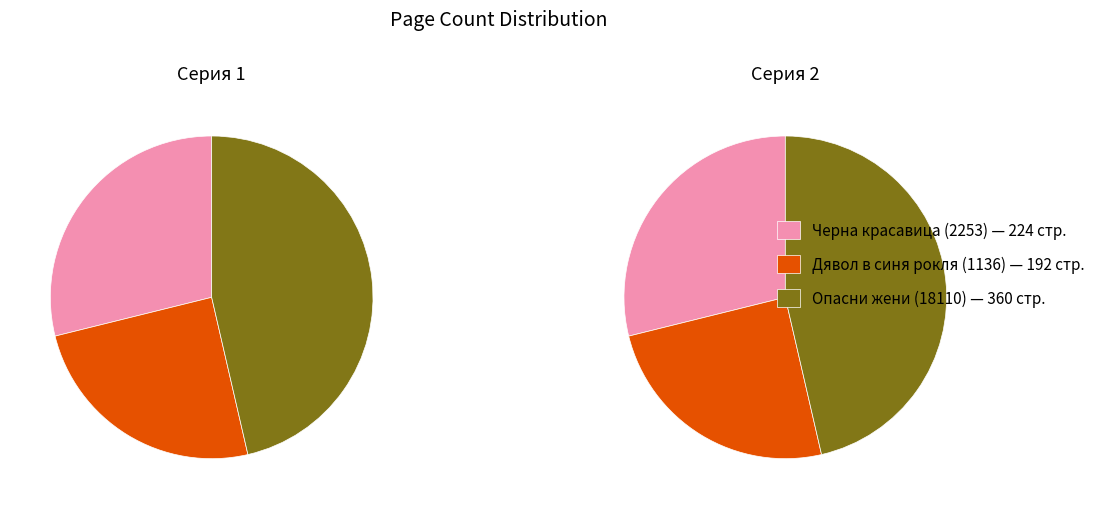

True or false: Черна красавица (2253) accounts for 34% of the total.

False